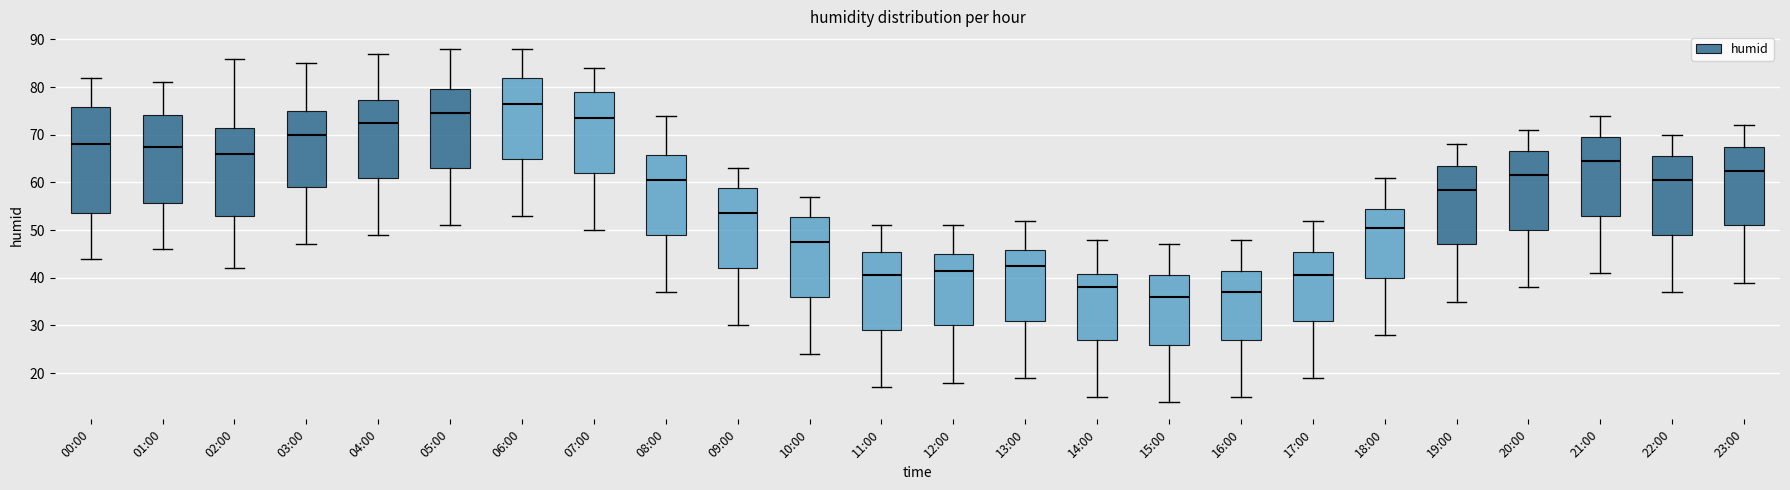

Where is the lower edge of the box for 13:00 on the y-axis? The values are not printed on the chart, so give them approximately, as read against the axis.

31